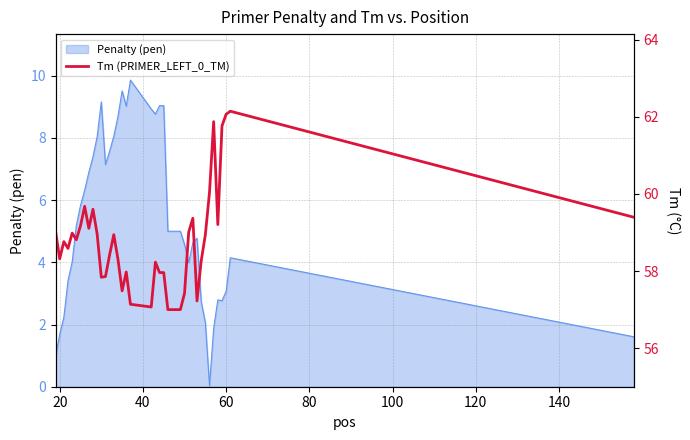

Is it true that Penalty (pen) equals 3.1 at 60?

True